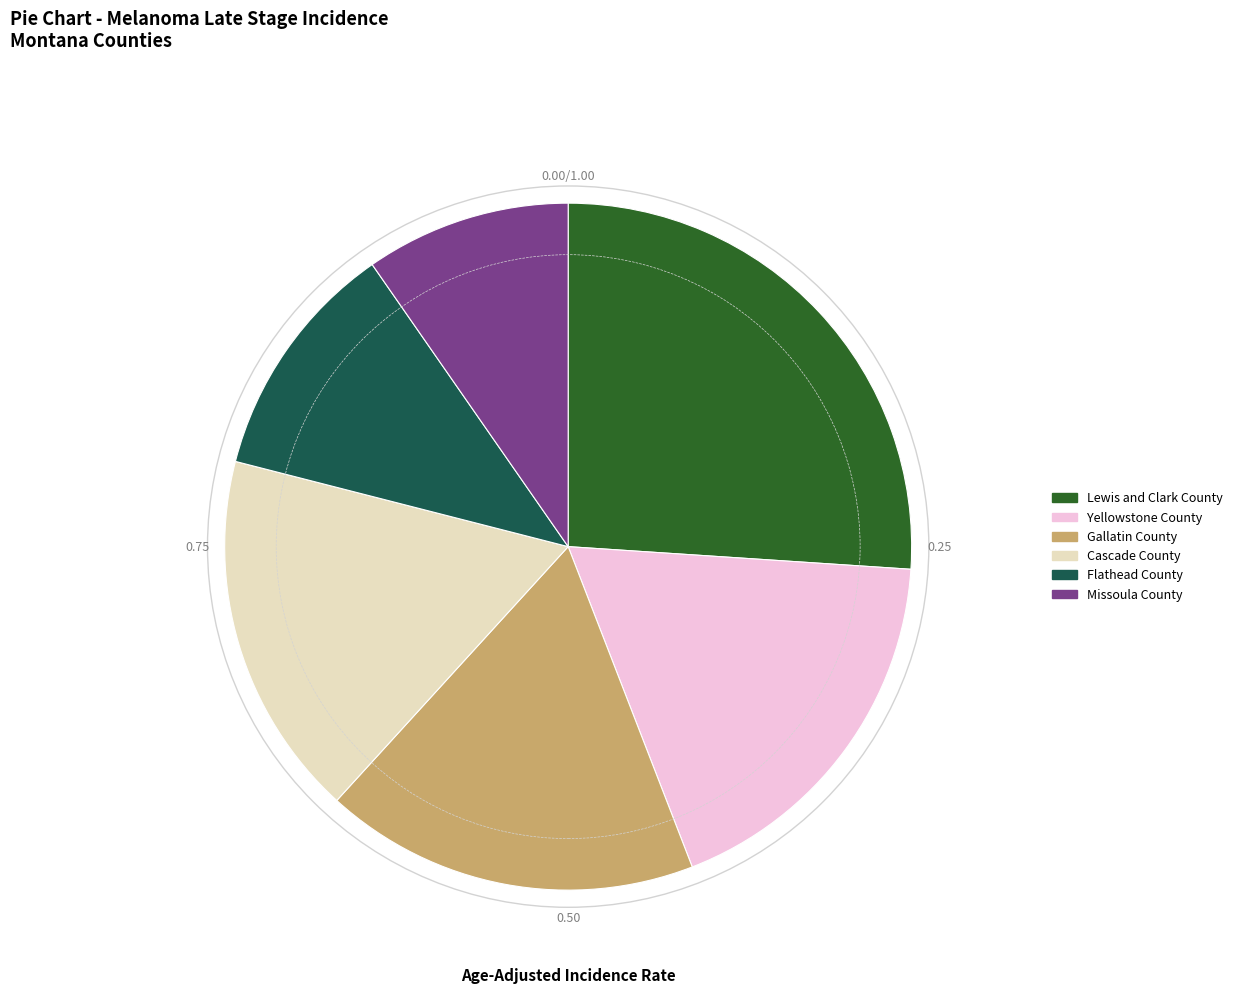

Does Missoula County account for over 50% of the chart?

No